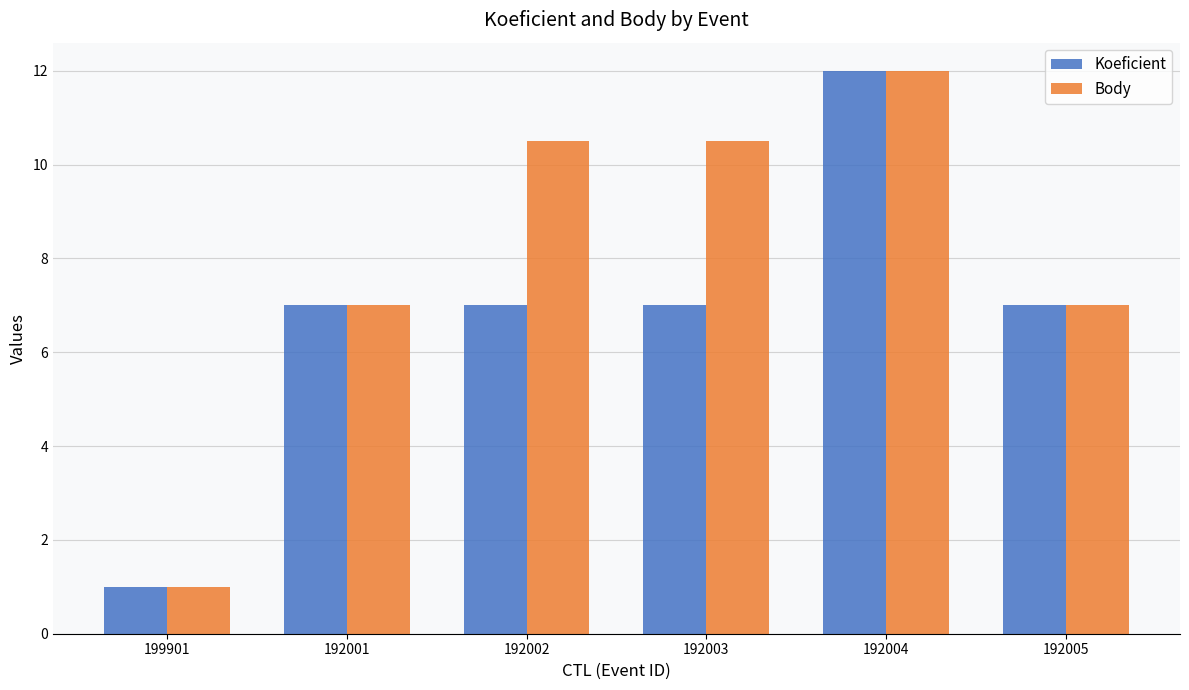

The Body series shows 5.7 at 192004. True or false?

False